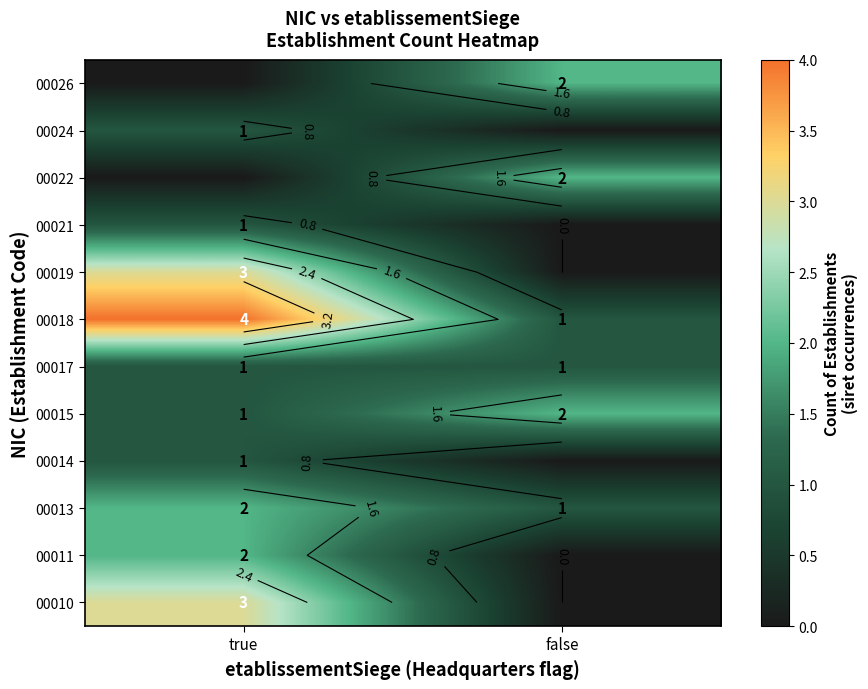

At which category is the sum across all series the highest?

true